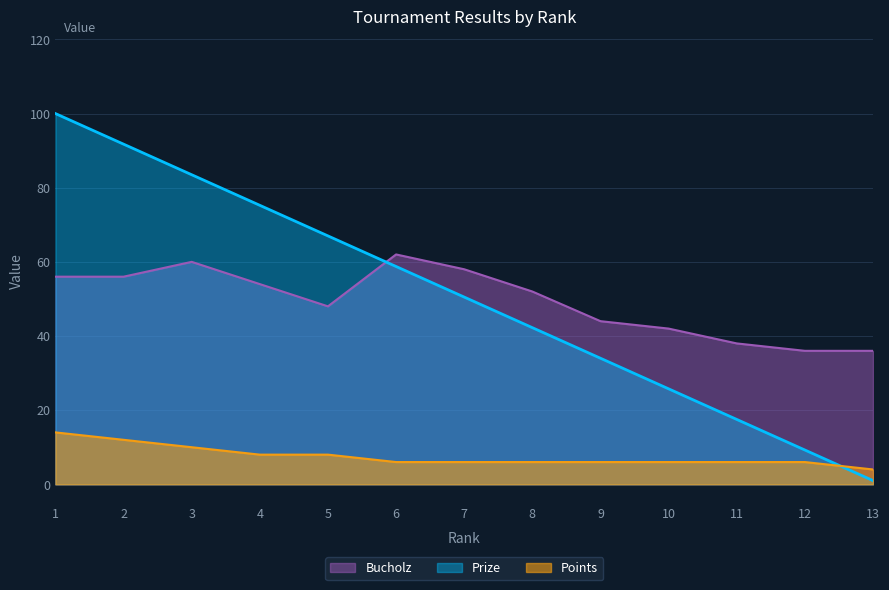

Is the value of Bucholz at 4 greater than the value of Prize at 13?

Yes